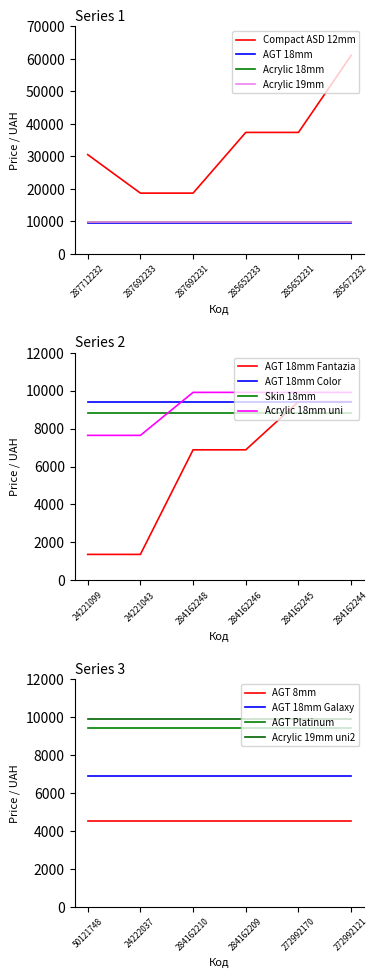

What is the label of the 2nd point from the left?

287692233